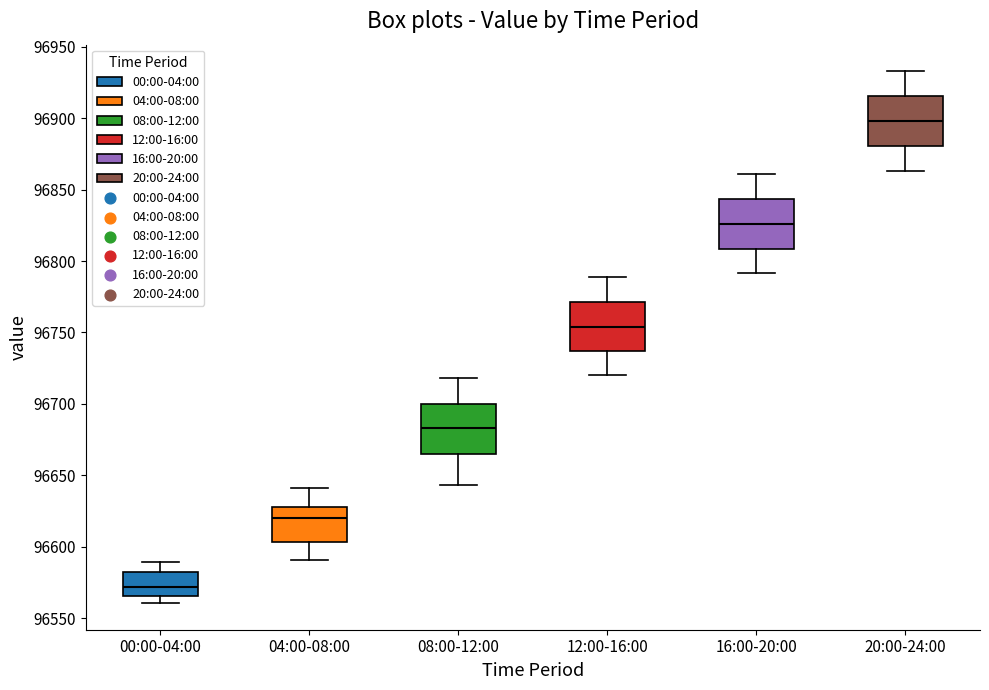

Where does the median line of the box for 00:00-04:00 sit on the y-axis? The values are not printed on the chart, so give them approximately, as read against the axis.

96570